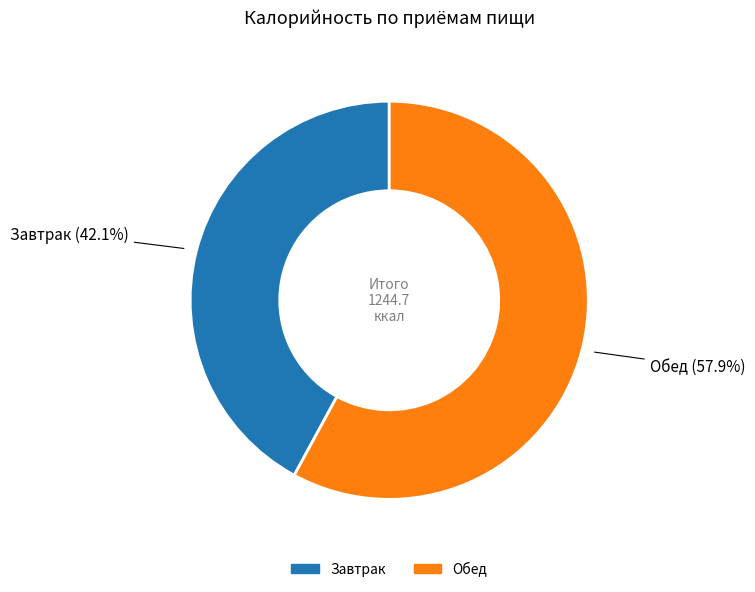

Is Обед the majority of the pie?

Yes